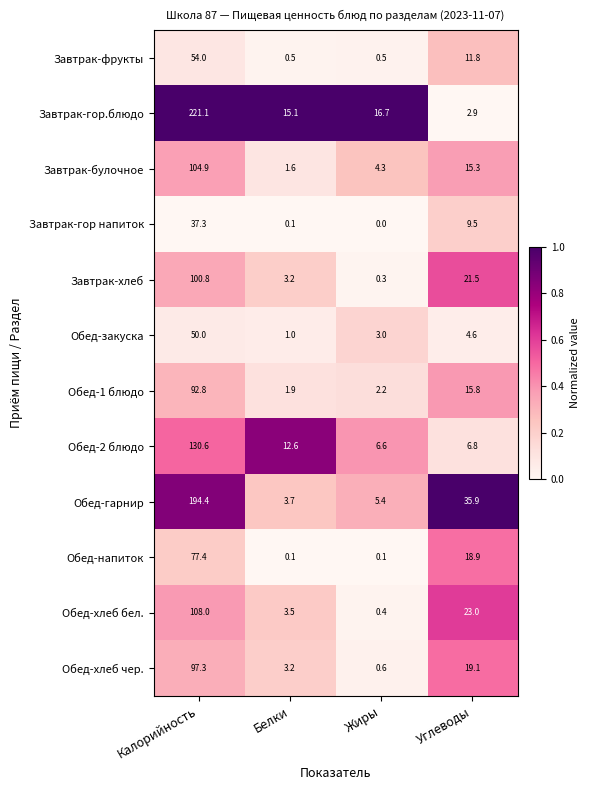

List the labels in order of Обед-1 блюдо value, largest first.

Калорийность, Углеводы, Жиры, Белки